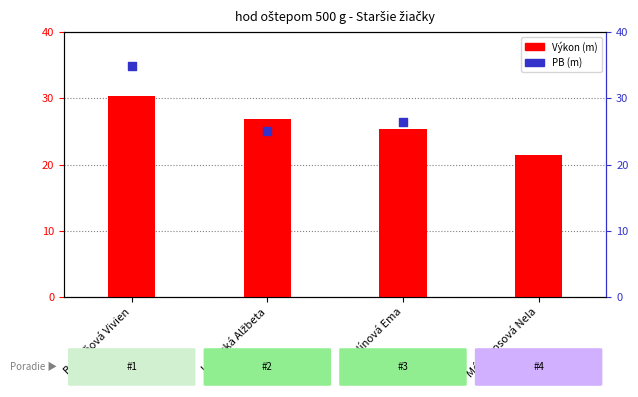

Which series contains the highest Y value?

PB (m)